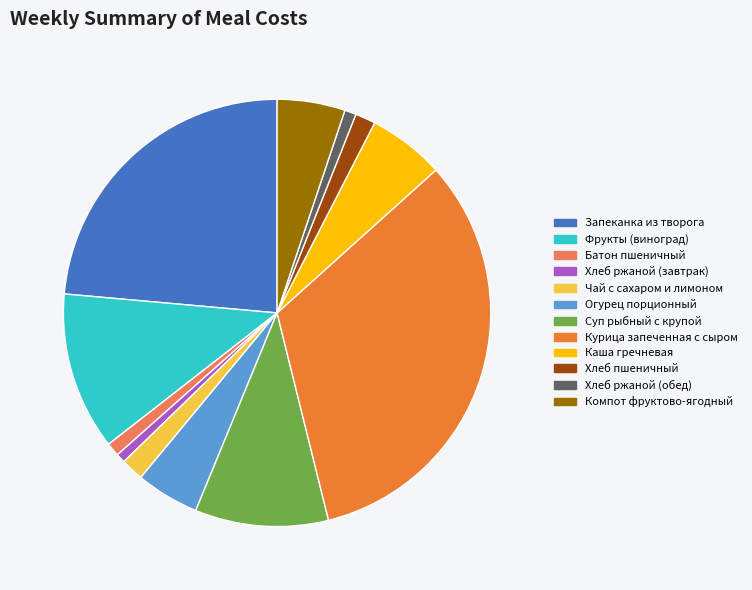

What is the largest slice in the pie chart?

Курица запеченная с сыром